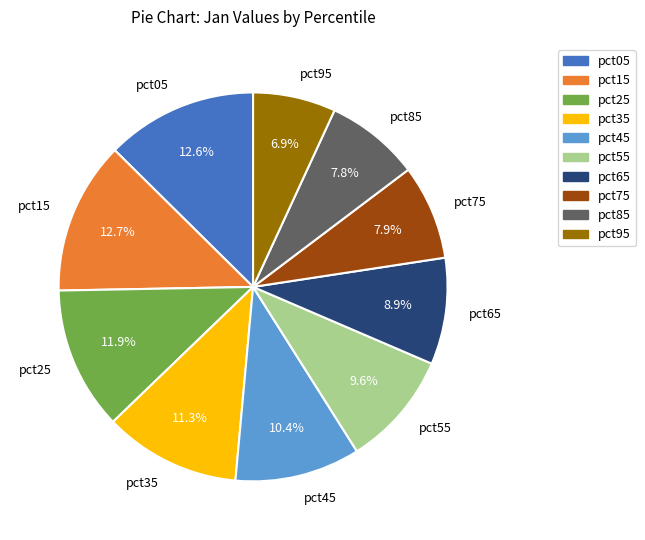

To the nearest percent, what portion does pct85 represent?

8%